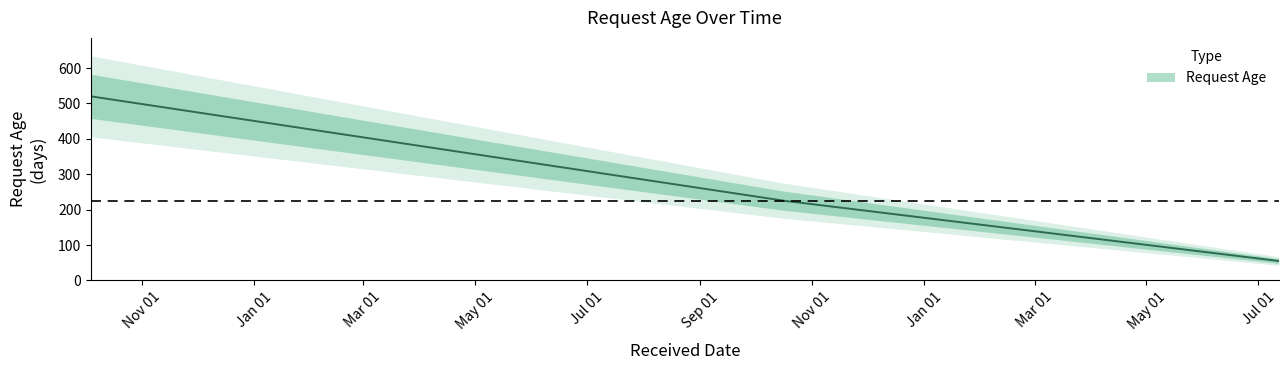

What is the sum of all values?

1022